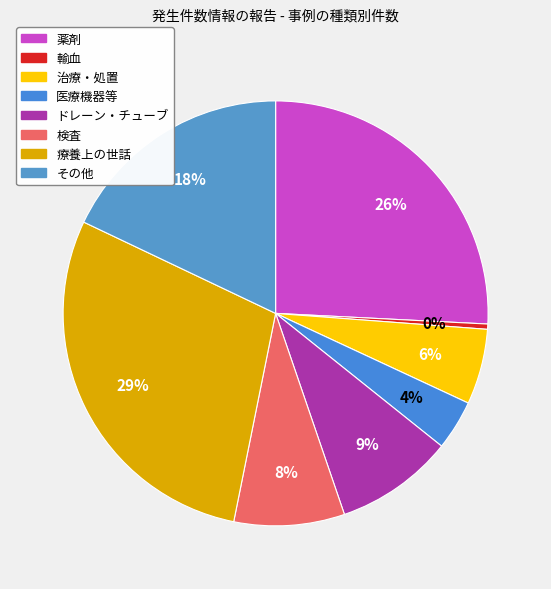

Does その他 represent more than half of the total?

No